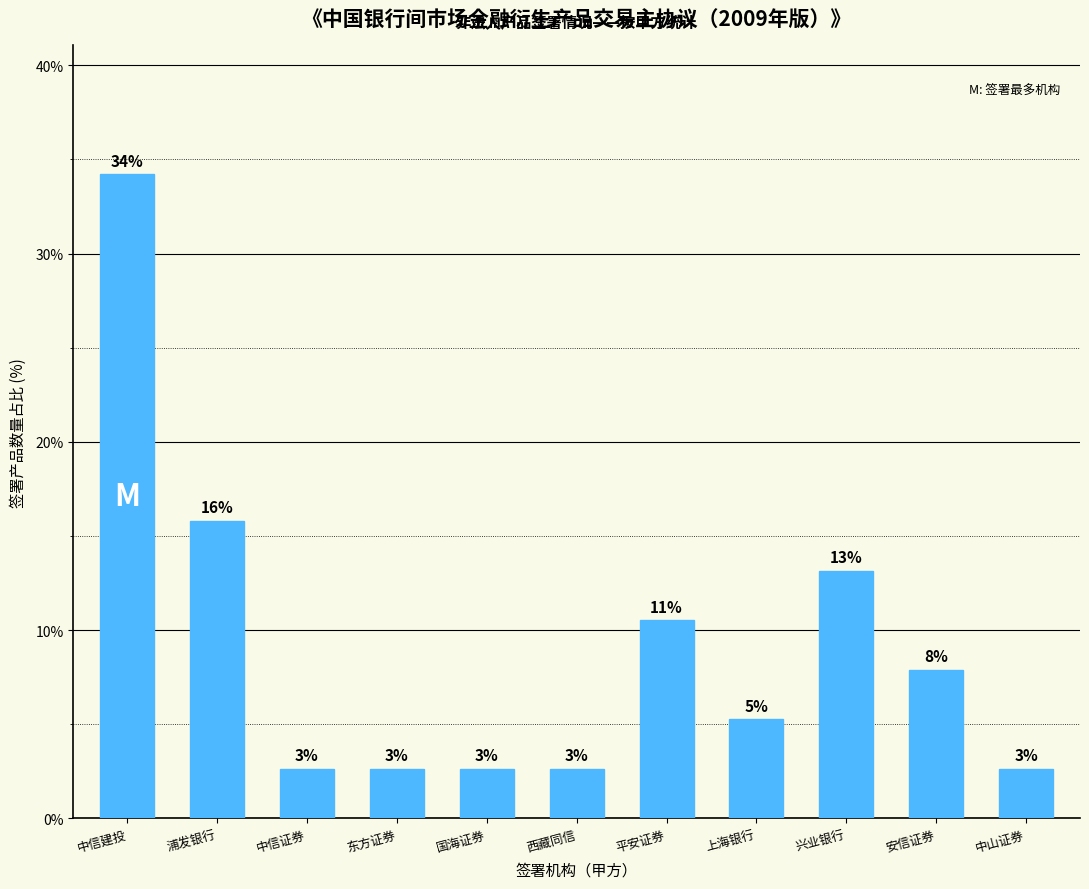

Reading left to right, what are all the values shown in this chart?

中信建投=34.2	浦发银行=15.8	中信证券=2.6	东方证券=2.6	国海证券=2.6	西藏同信=2.6	平安证券=10.5	上海银行=5.3	兴业银行=13.2	安信证券=7.9	中山证券=2.6